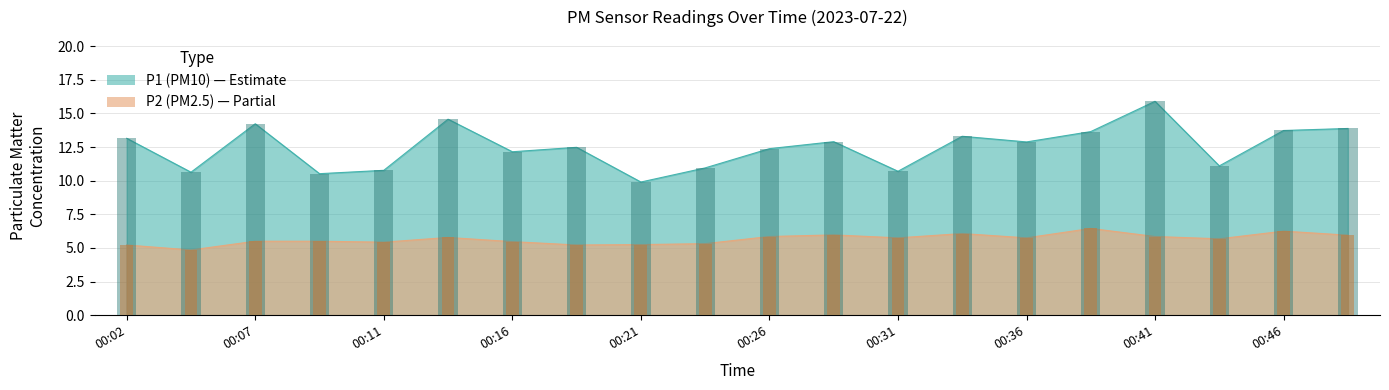

The P2 series shows 10.1 at 00:29. True or false?

False